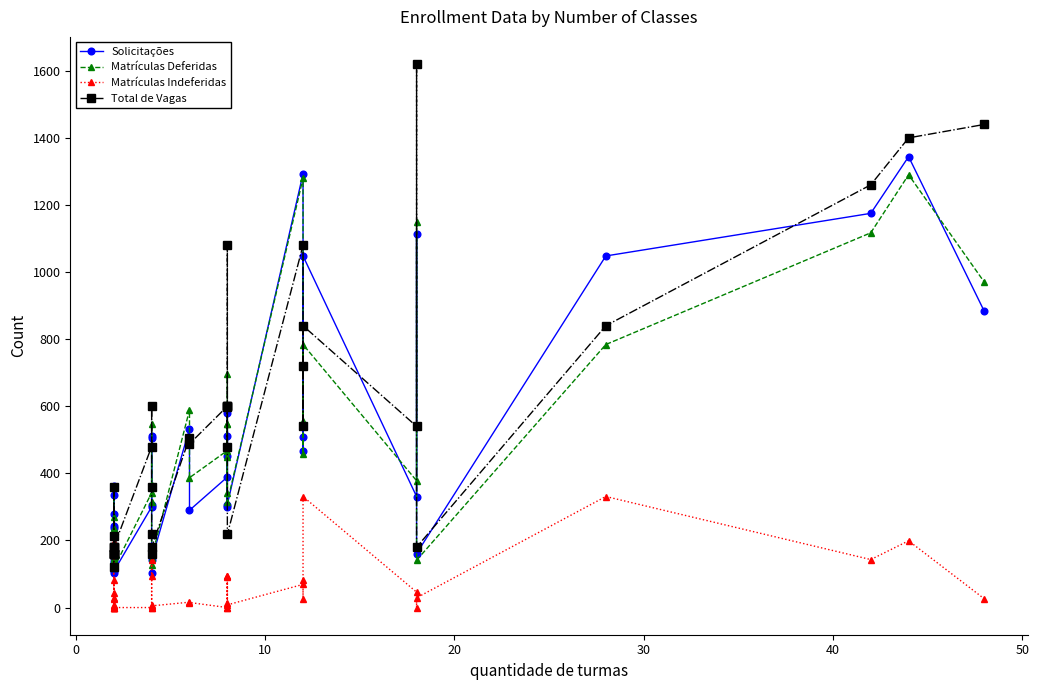

True or false: Total de Vagas and Matrículas Deferidas cross at least once.

True